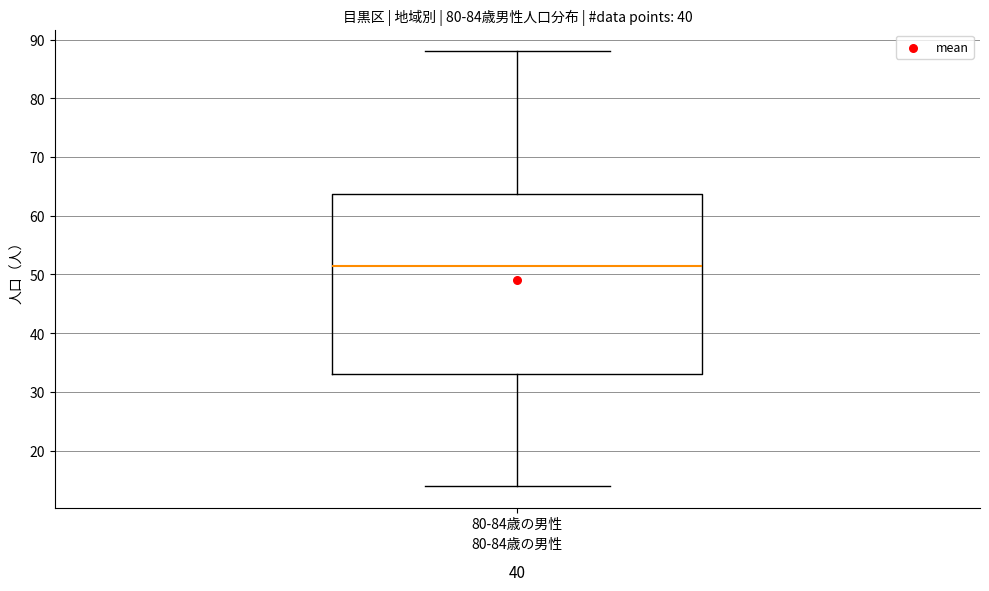

Read this box plot against the y-axis: the position of the median line, the range covered by the box, and the ends of both whiskers. The values are not printed on the chart, so give them approximately, as read against the axis.

median 52, box 33 to 64, whiskers 14 to 88